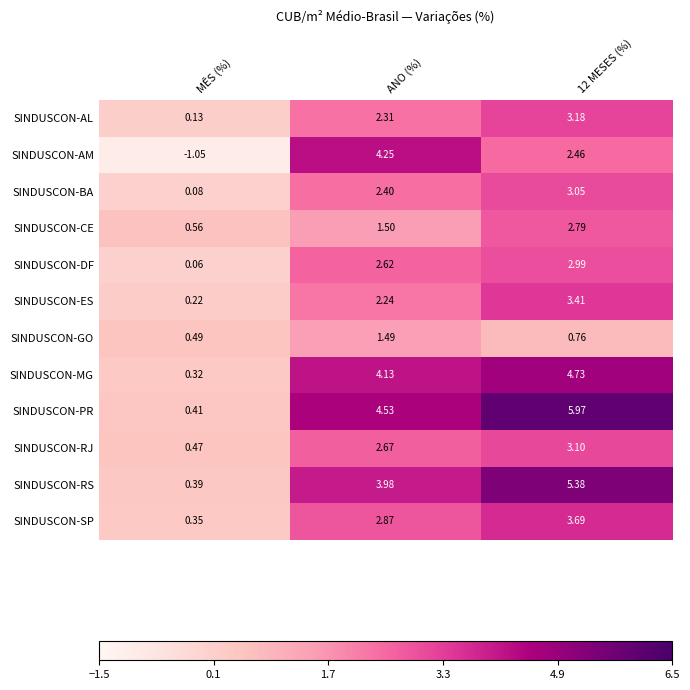

Which category has the highest value in the SINDUSCON-AM series?

ANO (%)